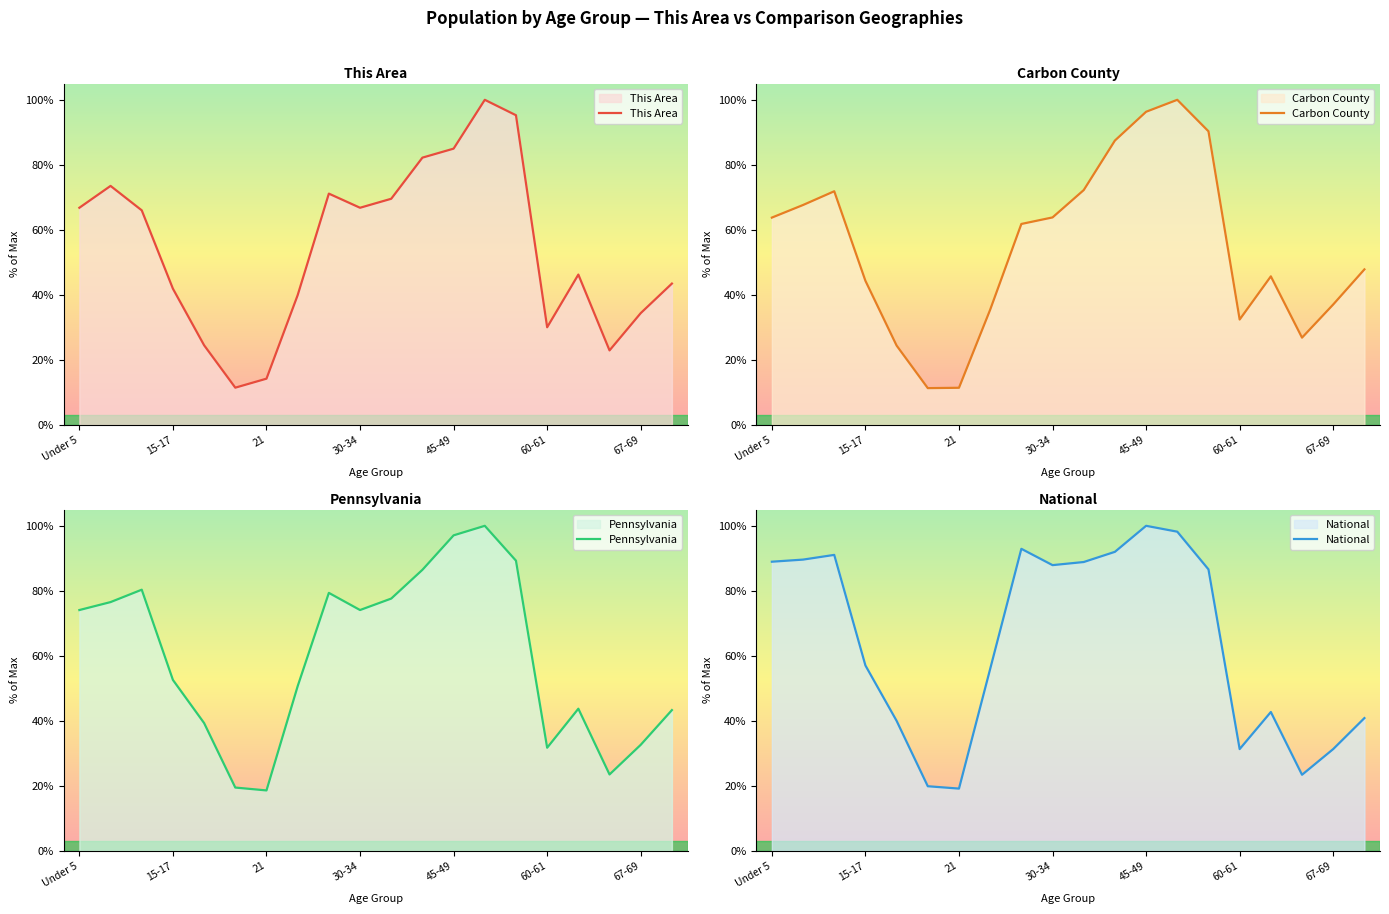

What is the lowest value of the This Area series?

11.5